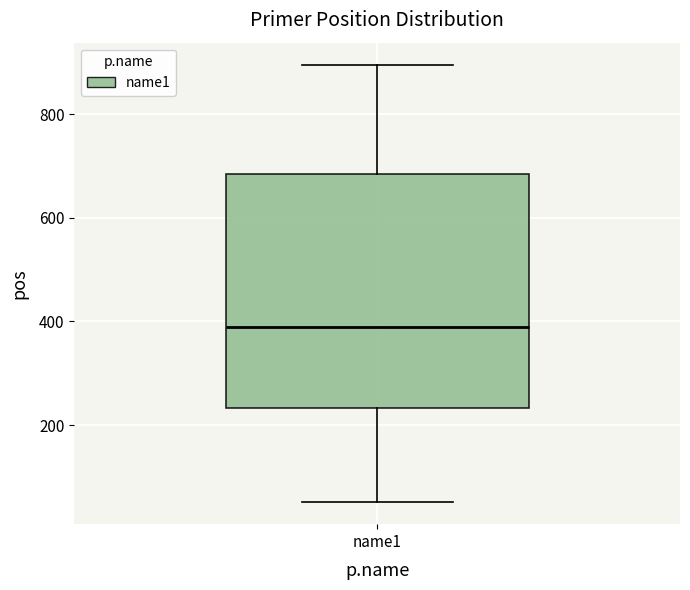

Where does the lower whisker of the box for name1 end on the y-axis? The values are not printed on the chart, so give them approximately, as read against the axis.

60